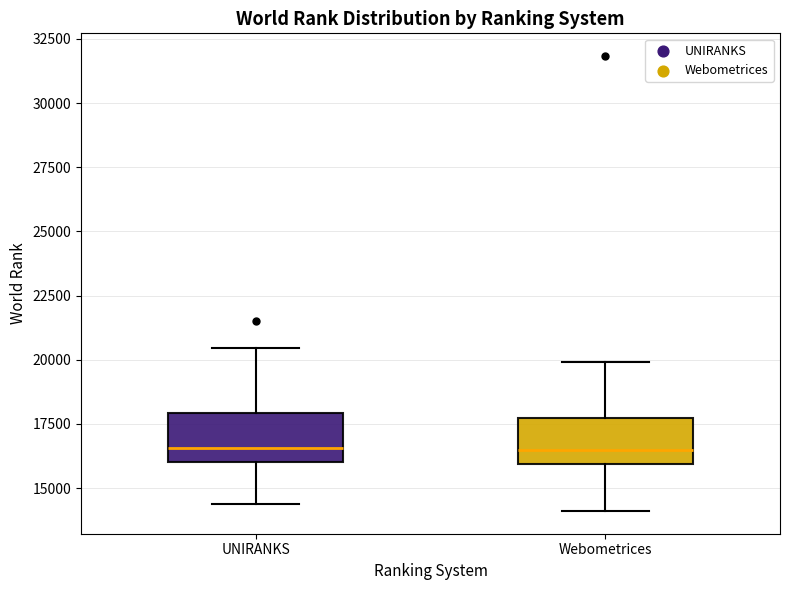

Reading left to right, read every box against the y-axis: the position of its median line, the range the box covers, and the ends of its whiskers. The values are not printed on the chart, so give them approximately, as read against the axis.

UNIRANKS: median 16500, box 16000 to 18000, whiskers 14500 to 20500
Webometrices: median 16500, box 16000 to 17500, whiskers 14000 to 20000